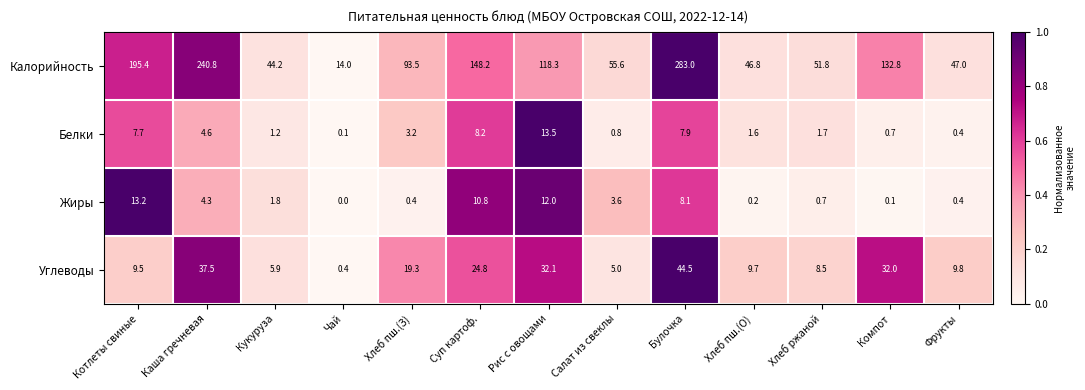

Is the value of Жиры at Суп картоф. greater than the value of Белки at Хлеб ржаной?

Yes